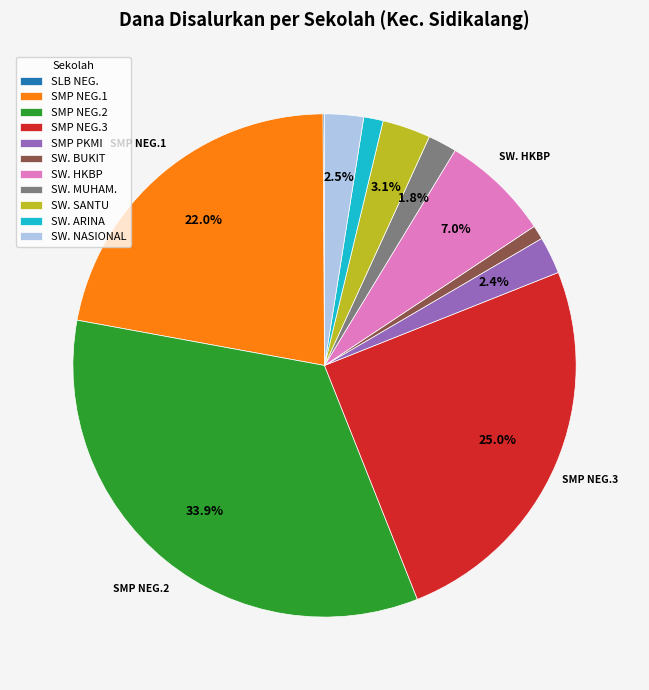

Is there any slice that represents more than half of the pie?

No